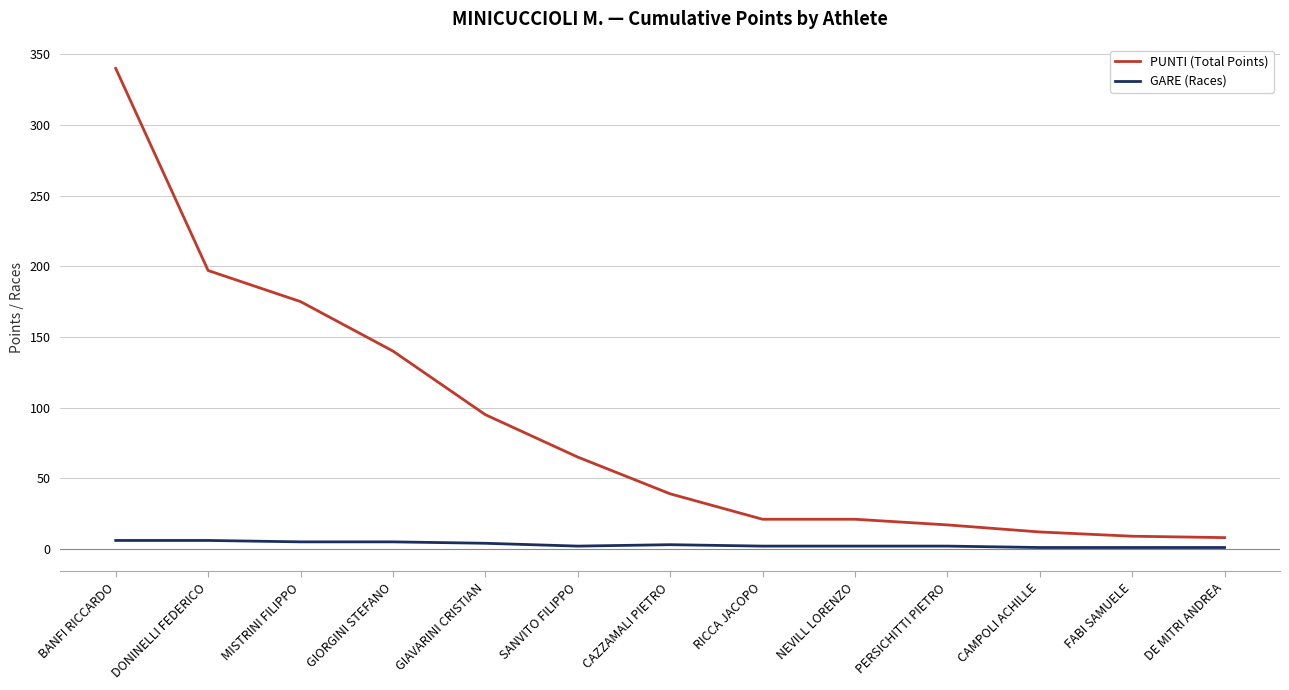

What is the difference between the maximum and minimum values in the GARE (Races) series?

5